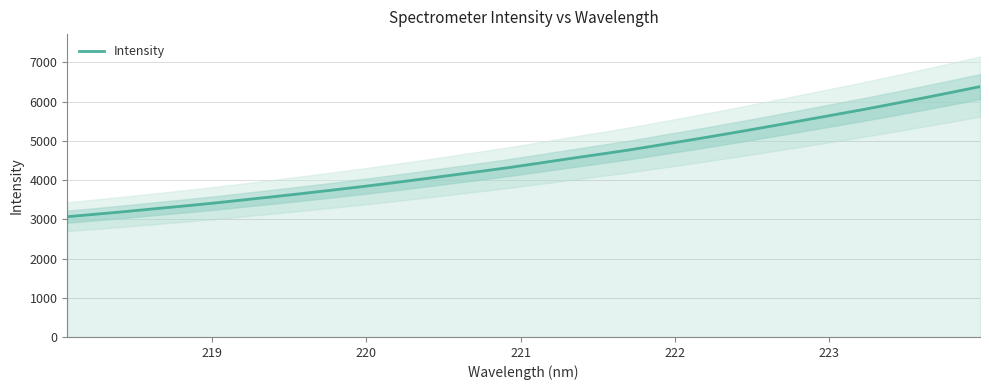

What is the maximum value for Intensity?

6385.0